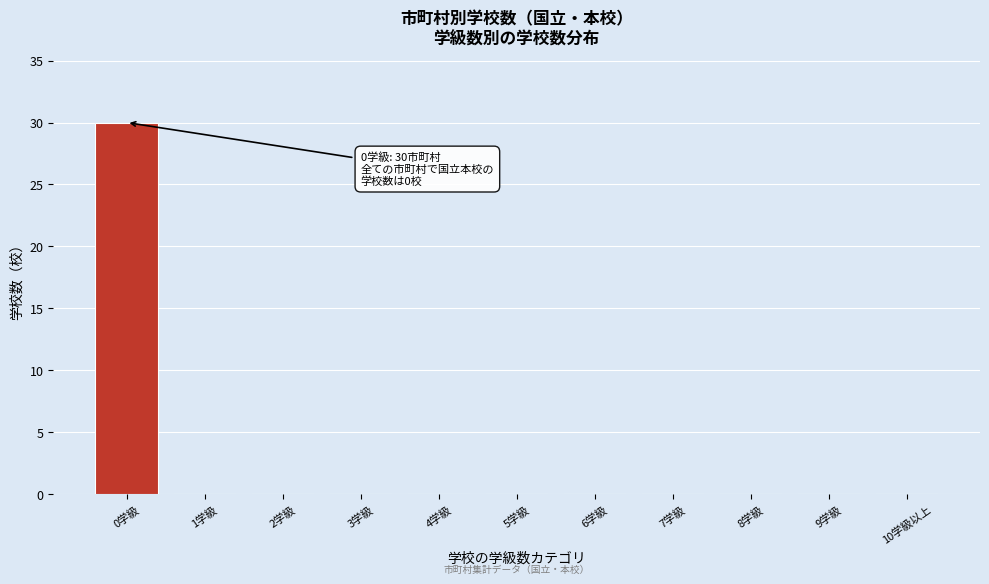

Reading left to right, list all the values displayed in this chart.

0学級=30	1学級=0	2学級=0	3学級=0	4学級=0	5学級=0	6学級=0	7学級=0	8学級=0	9学級=0	10学級以上=0